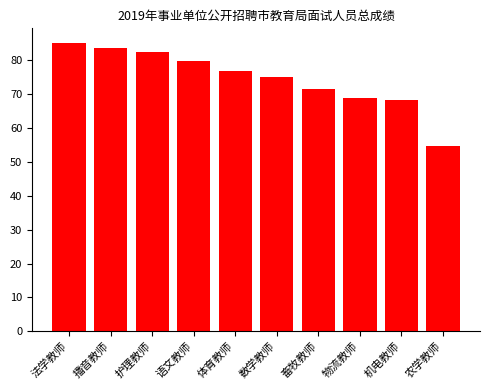

Read the value at 法学教师.

85.2